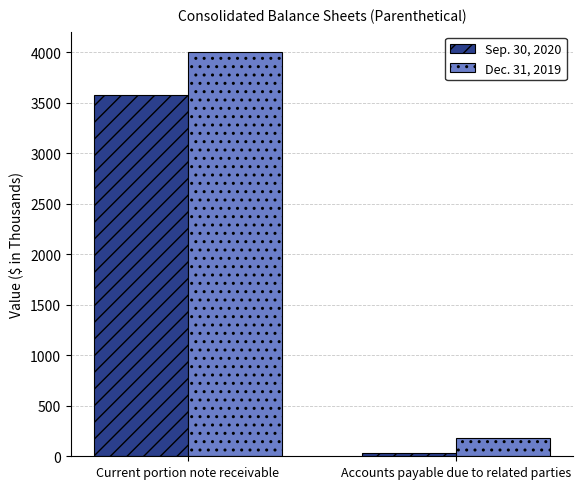

What is the sum of the Dec. 31, 2019 values at Accounts payable due to related parties and Current portion note receivable?

4185